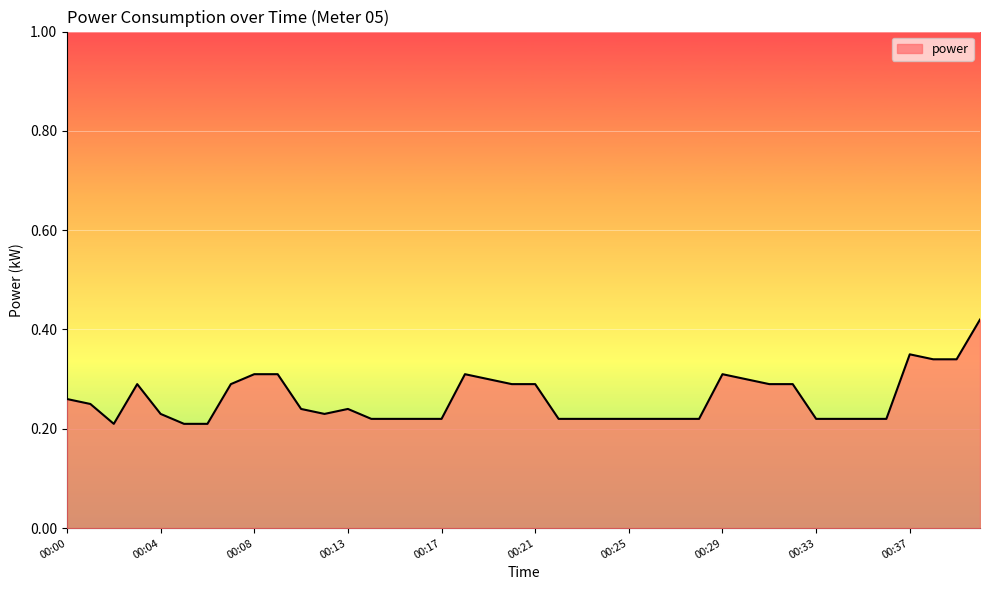

How many interior local valleys (lower than both neighbors) does the data have?

2